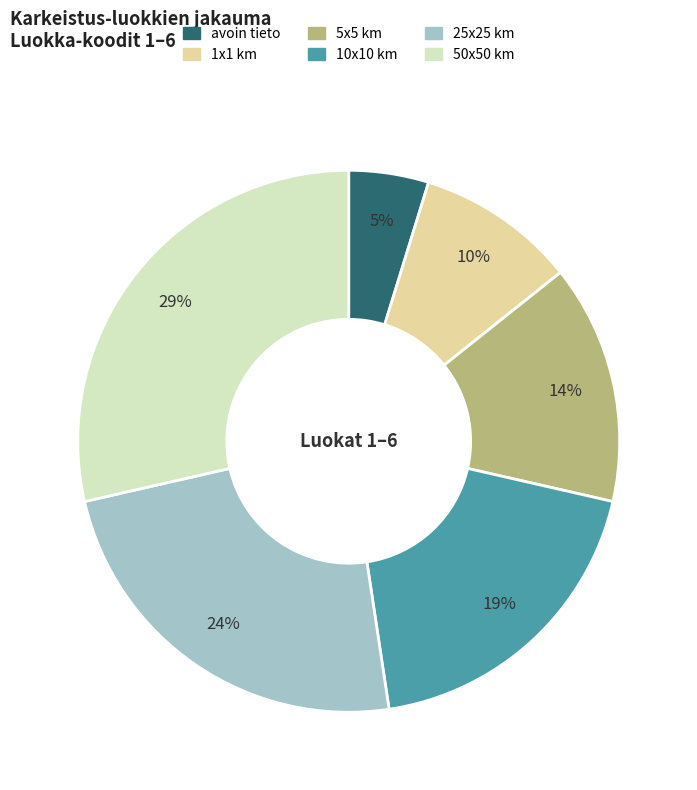

True or false: 1x1 km accounts for 10% of the total.

True